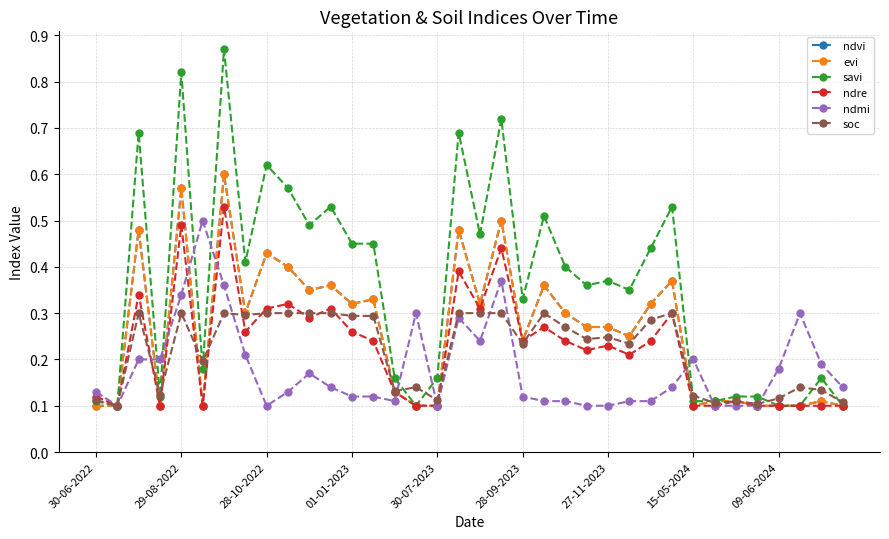

True or false: ndvi and ndre cross at least once.

False